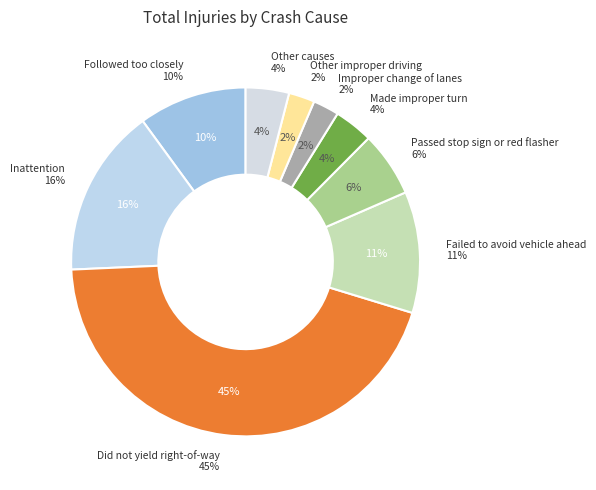

Which slice is the largest?

Did not yield right-of-way